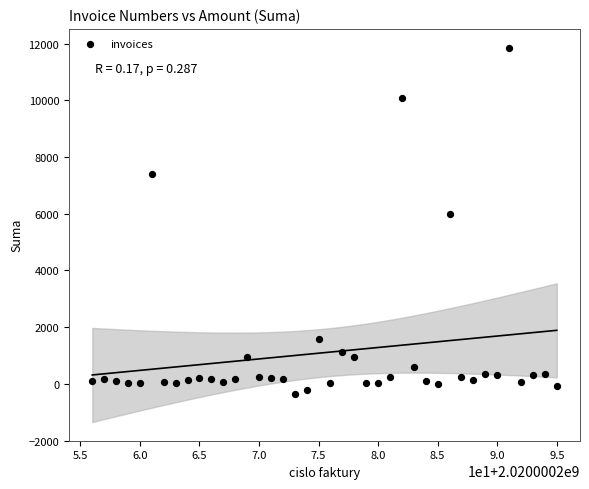

What is the range of Y values (max minus min)?

12214.5